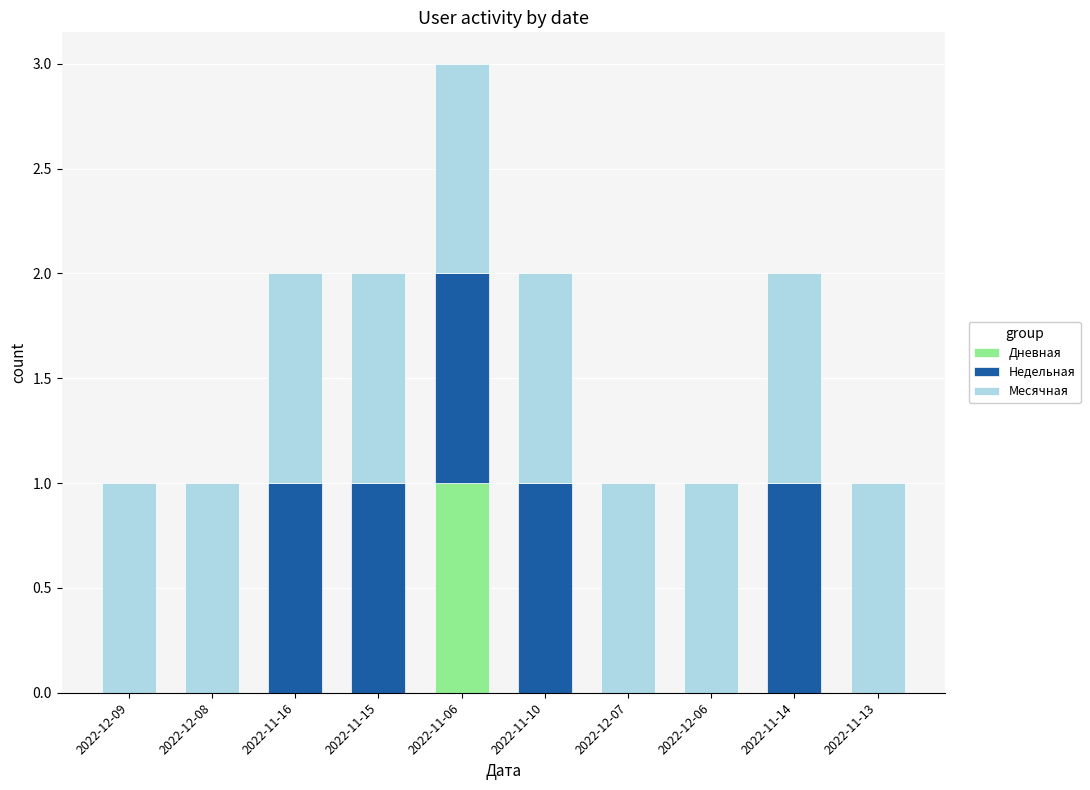

The Дневная series shows 0 at 2022-12-07. True or false?

True